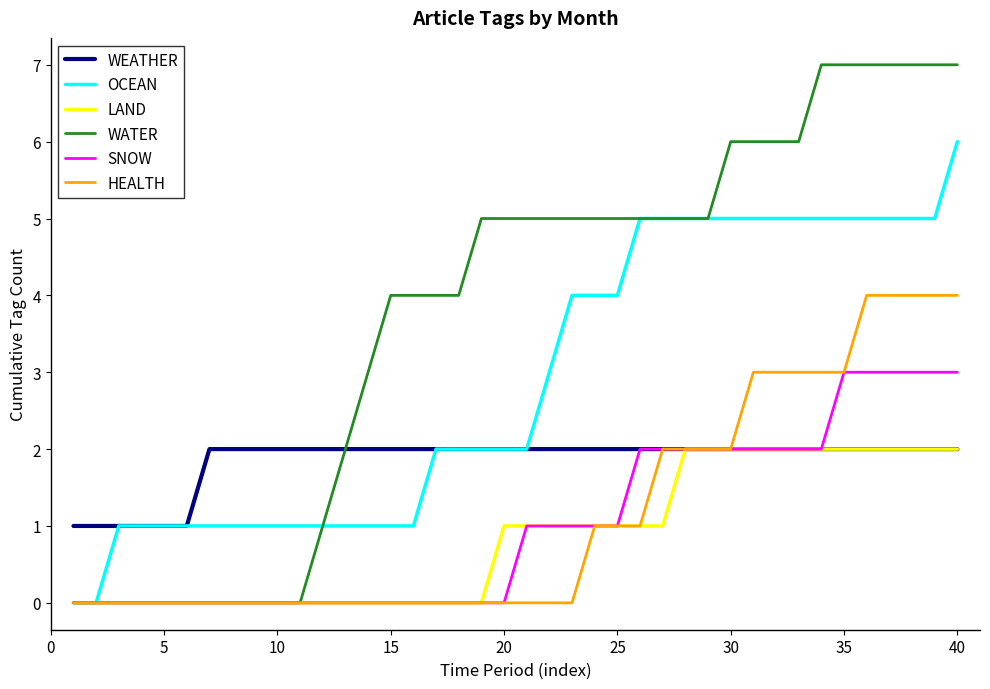

Which series has the largest total across all categories?

WATER